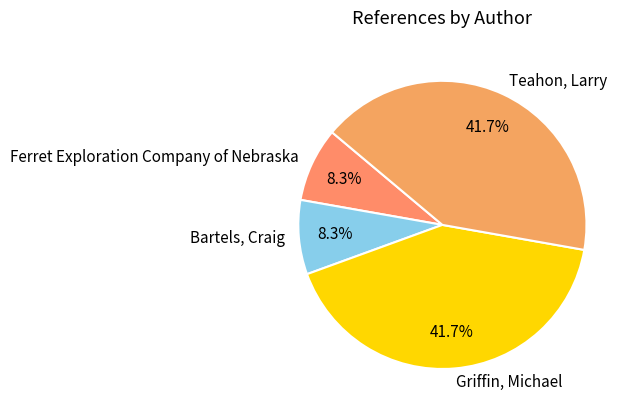

To the nearest percent, what is the combined percentage of Ferret Exploration Company of Nebraska and Teahon, Larry?

50%